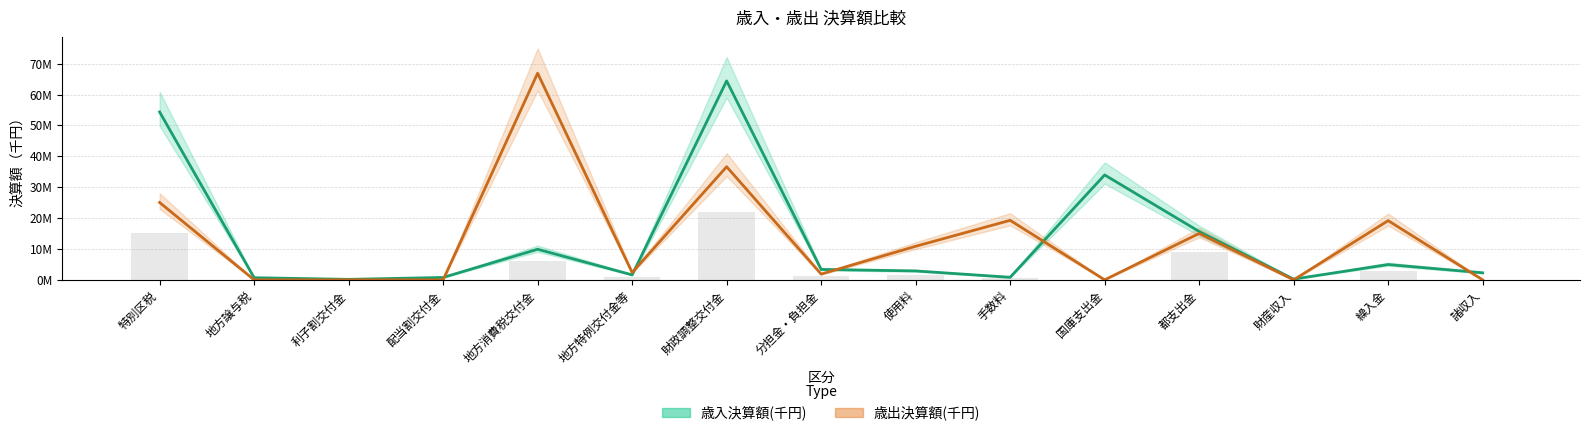

Where is 歳入決算額(千円) nearest to the value 32277150?

国庫支出金